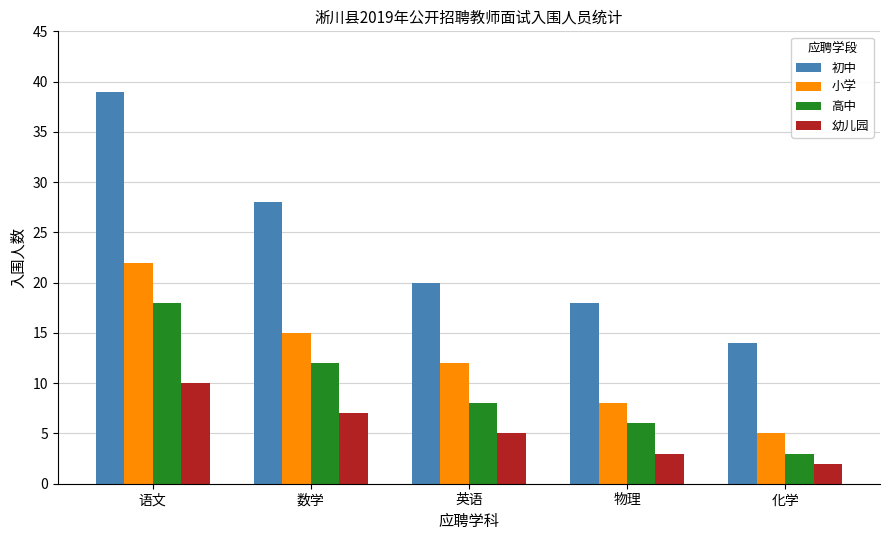

The 小学 series shows 5 at 数学. True or false?

False